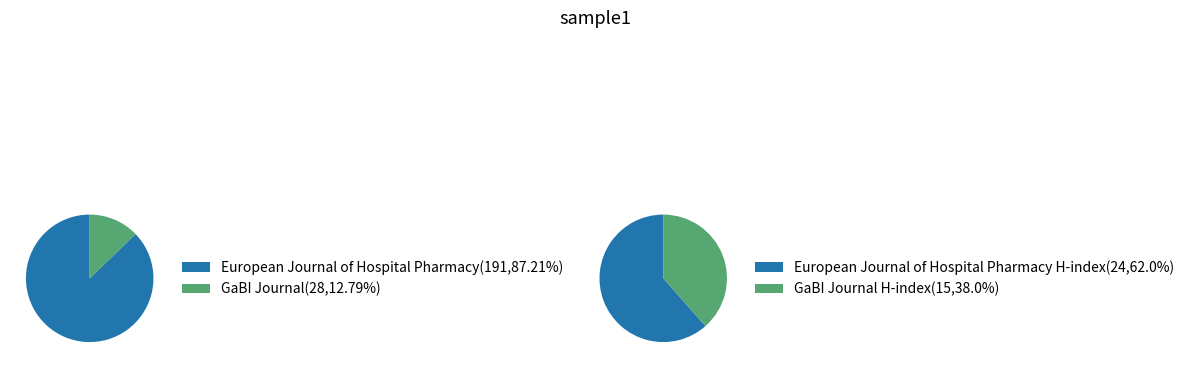

Count the number of slices in the pie.

2